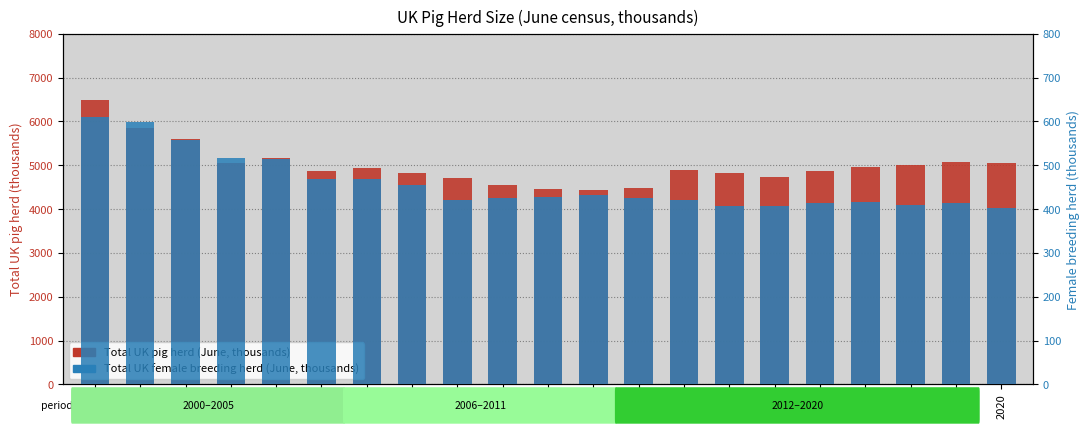

At 2000, list the series in order from largest to smallest.

Total UK pig herd (June, thousands), Total UK female breeding herd (June, thousands)